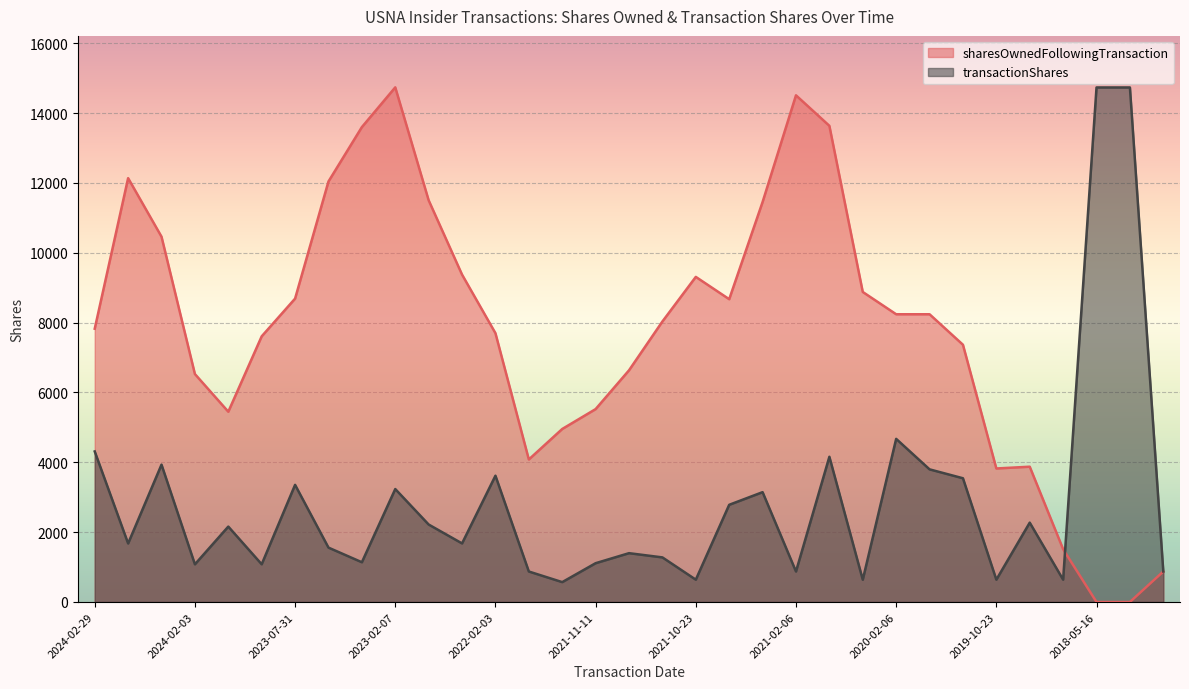

Reading right to left, what are all the values shown in this chart?

sharesOwnedFollowingTransaction: 2018-02-06=873	2018-05-16=0	2018-05-16=0	2018-10-23=1512	2019-02-05=3874	2019-10-23=3823	2020-02-04=7366	2020-02-10=8239	2020-02-06=8239	2020-10-23=8877	2021-02-03=13635	2021-02-06=14508	2021-02-18=11453	2021-02-26=8670	2021-10-23=9309	2021-11-03=8032	2021-11-04=6634	2021-11-11=5523	2021-11-15=4954	2021-12-07=4081	2022-02-03=7697	2022-02-08=9374	2023-02-03=11502	2023-02-07=14736	2023-04-28=13598	2023-06-15=12041	2023-07-31=8687	2023-08-11=7607	2023-08-15=5448	2024-02-03=6527	2024-02-06=10460	2024-02-08=12136	2024-02-29=7825
transactionShares: 2018-02-06=873	2018-05-16=14733	2018-05-16=14733	2018-10-23=639	2019-02-05=2272	2019-10-23=639	2020-02-04=3543	2020-02-10=3798	2020-02-06=4671	2020-10-23=638	2021-02-03=4158	2021-02-06=873	2021-02-18=3145	2021-02-26=2783	2021-10-23=639	2021-11-03=1277	2021-11-04=1398	2021-11-11=1111	2021-11-15=569	2021-12-07=873	2022-02-03=3616	2022-02-08=1677	2023-02-03=2218	2023-02-07=3234	2023-04-28=1138	2023-06-15=1557	2023-07-31=3354	2023-08-11=1080	2023-08-15=2159	2024-02-03=1079	2024-02-06=3933	2024-02-08=1676	2024-02-29=4311